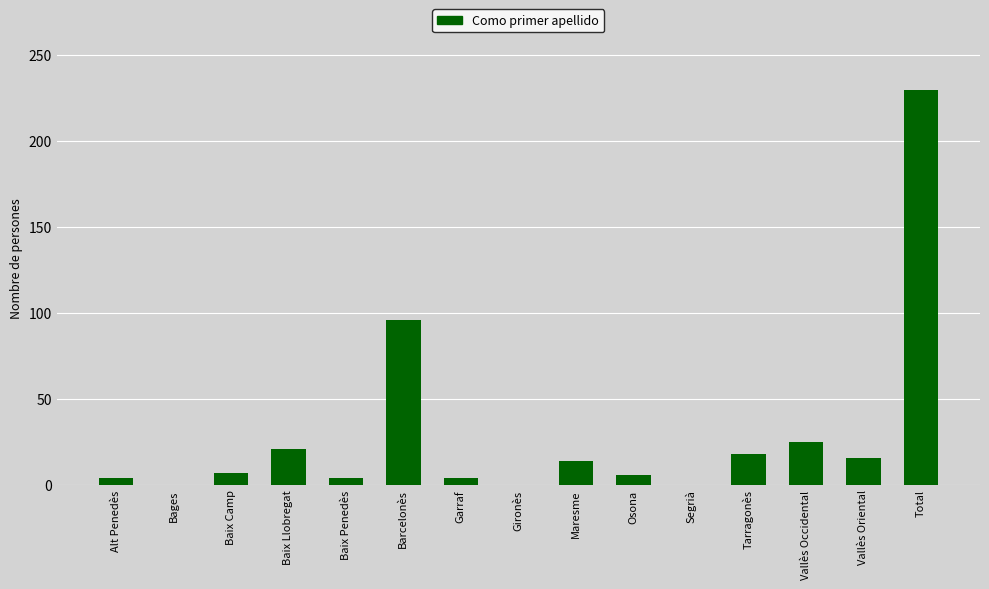

Which has a higher value, Baix Camp or Vallès Occidental?

Vallès Occidental